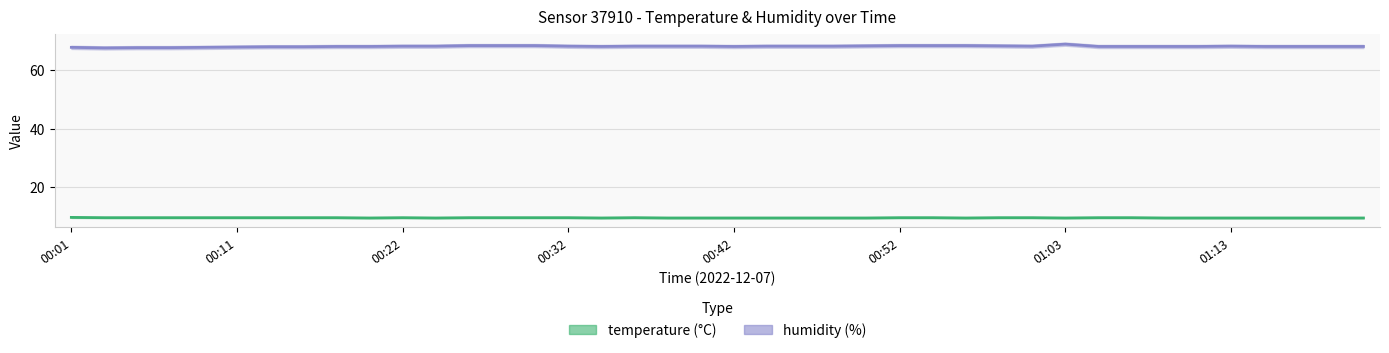

What is the total value across all series at 01:17?

77.7